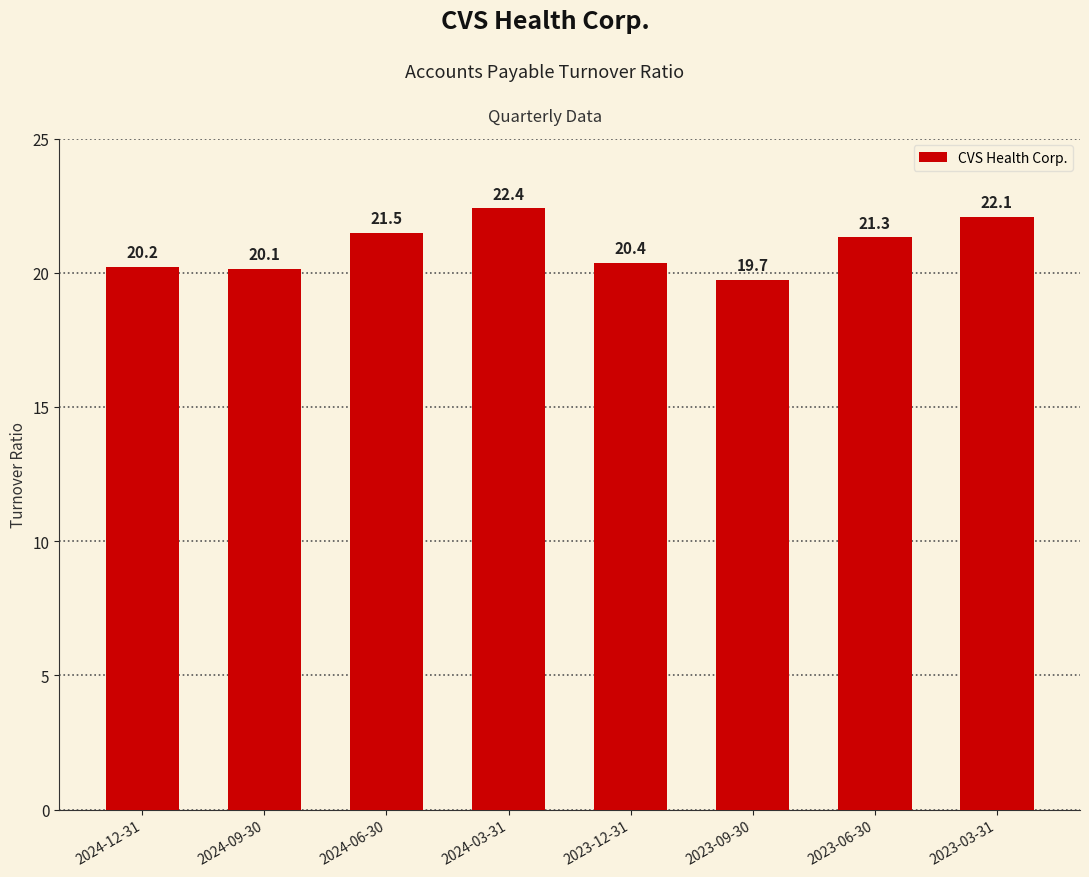

What is the sum of all values?

167.7